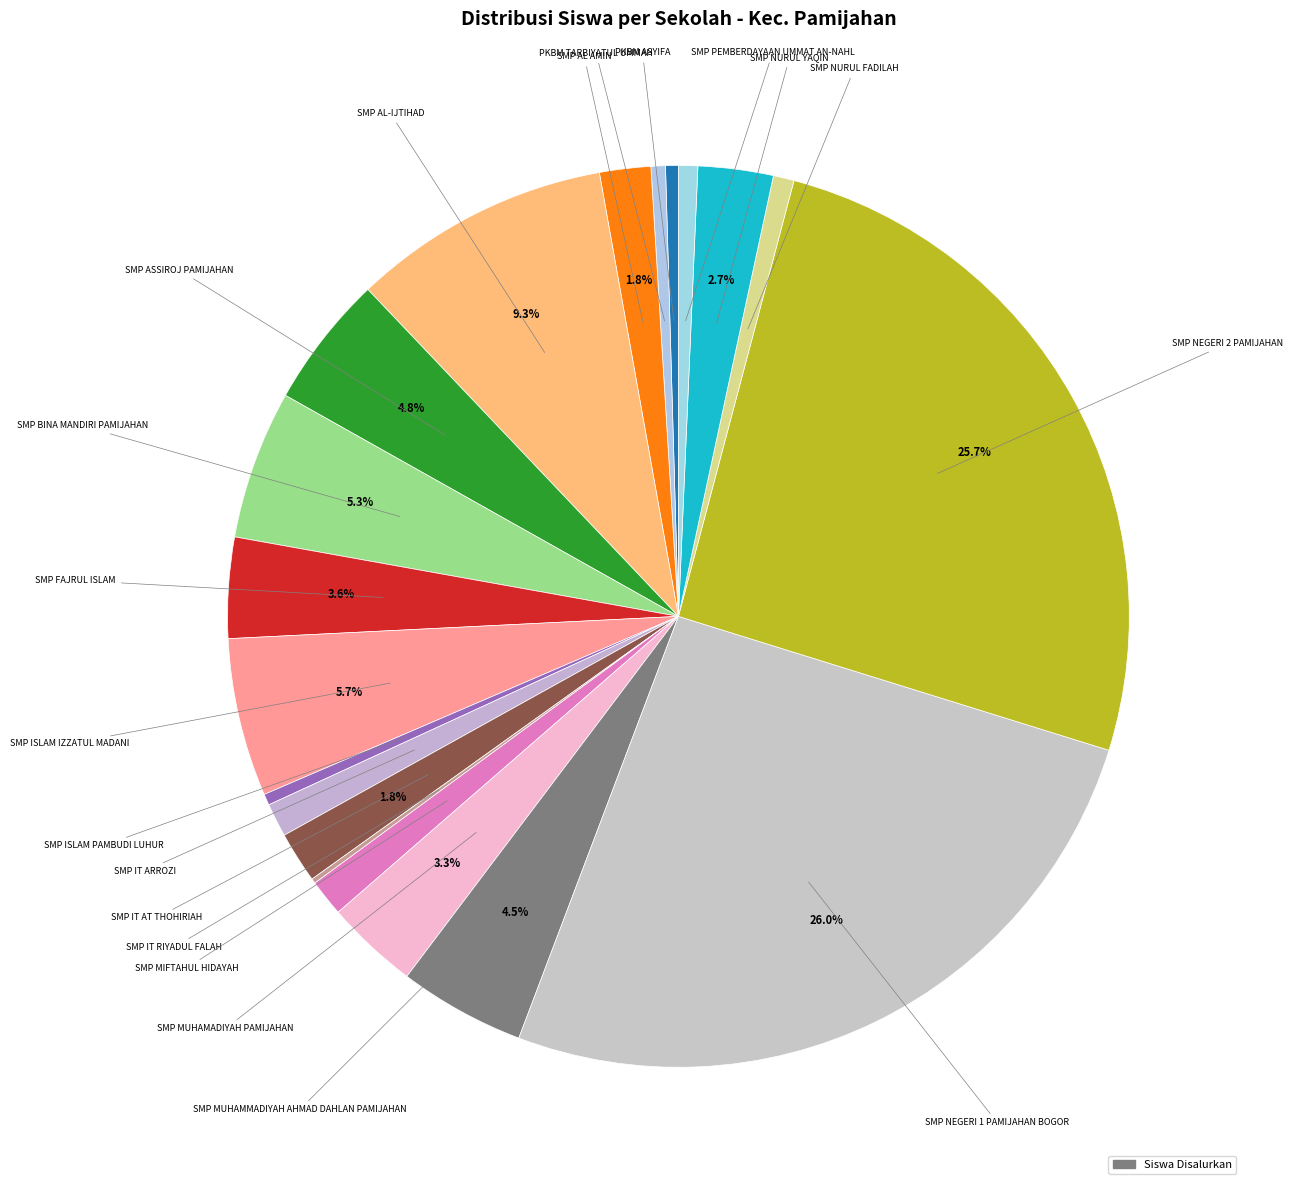

Count the number of slices in the pie.

20